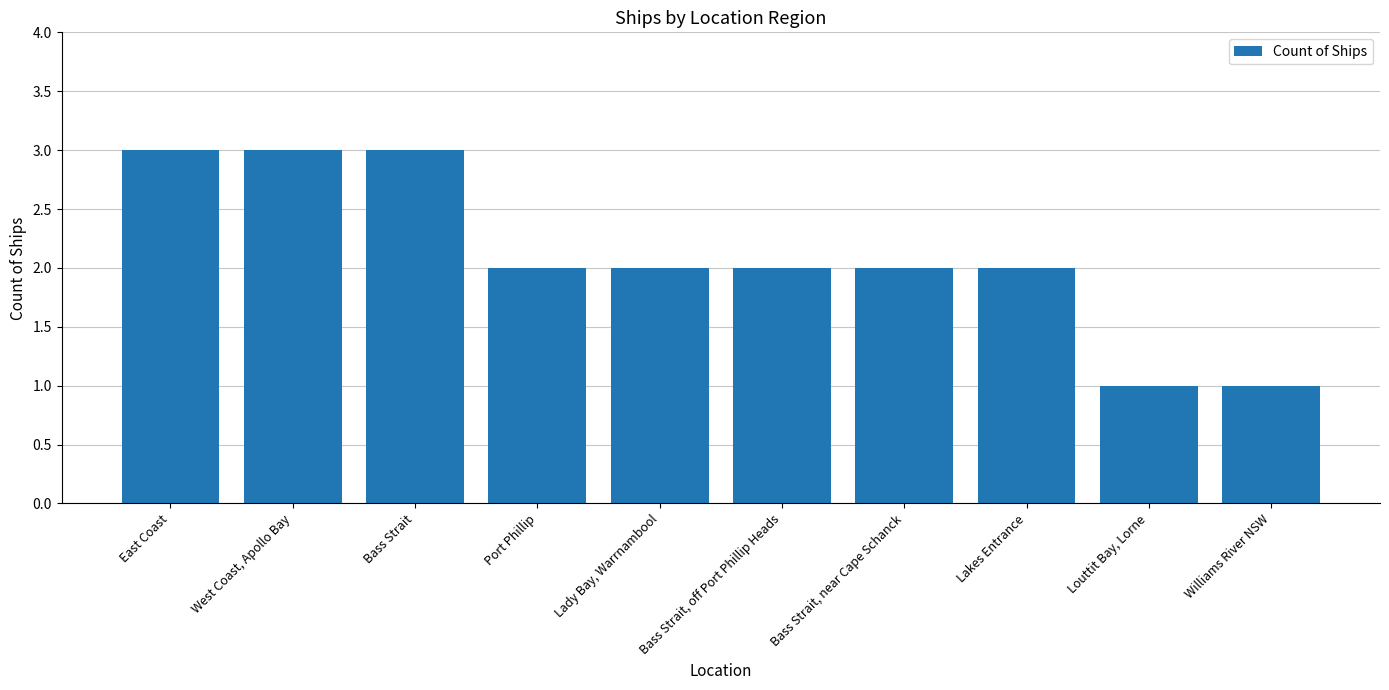

How many bars are there in total?

10